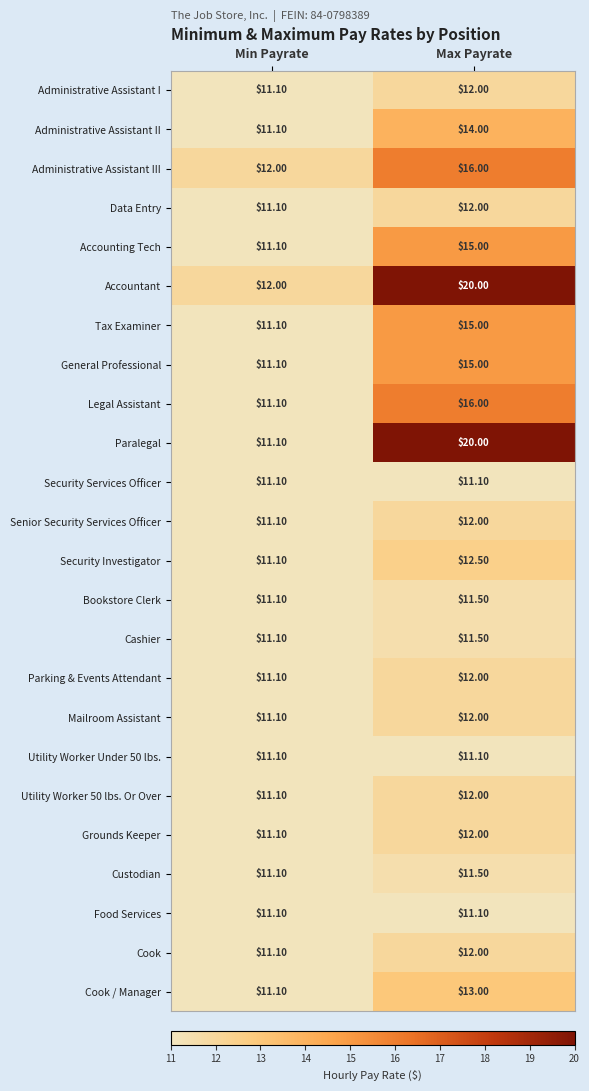

Rank the categories by Tax Examiner value from highest to lowest.

Max Payrate, Min Payrate